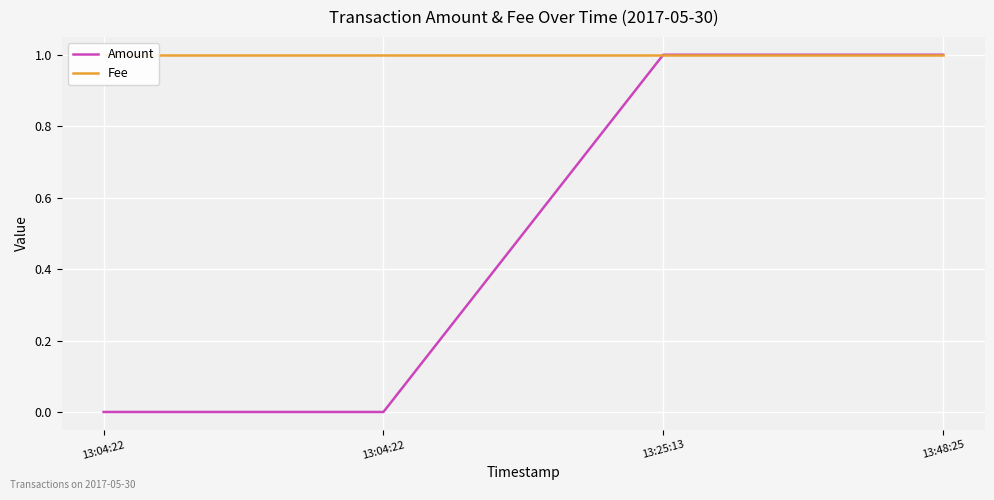

Count the Amount values in the range 0 to 1.

4